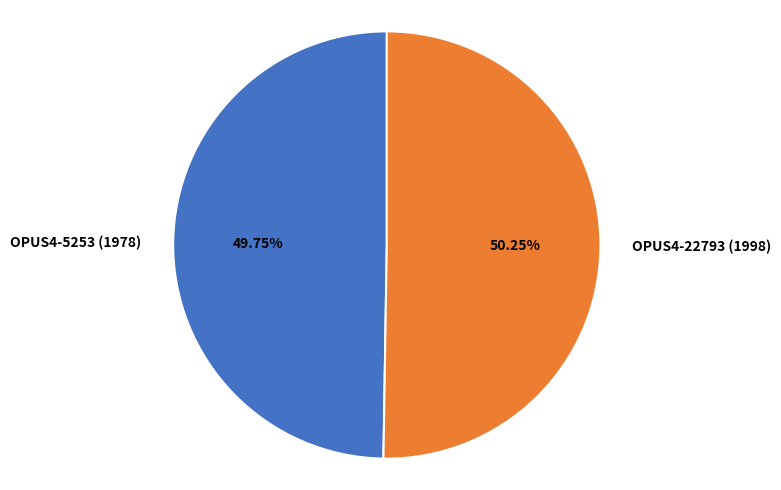

What is the ratio of the value at OPUS4-5253 (1978) to the value at OPUS4-22793 (1998)?

1.0